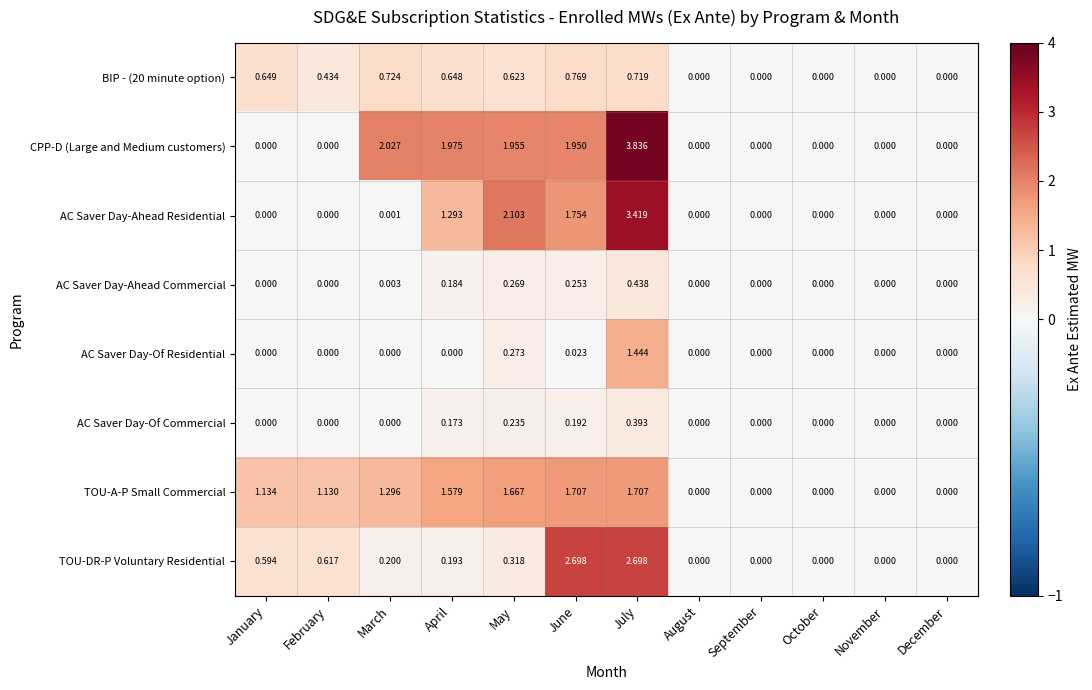

Which series has the largest range (max minus min)?

CPP-D (Large and Medium customers)